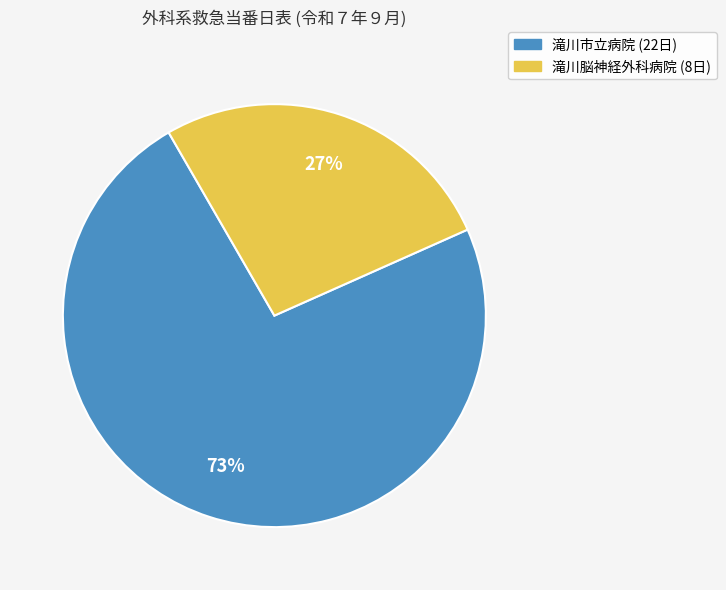

The 滝川市立病院 slice represents 73% of the pie. True or false?

True